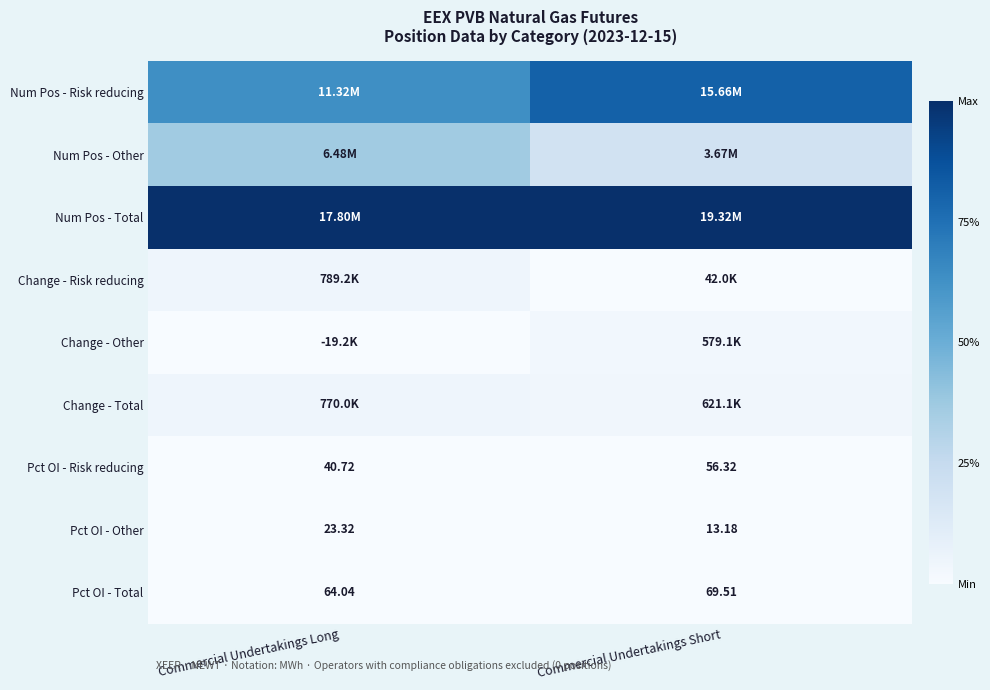

Which category has the lowest value across all series?

Commercial Undertakings Long